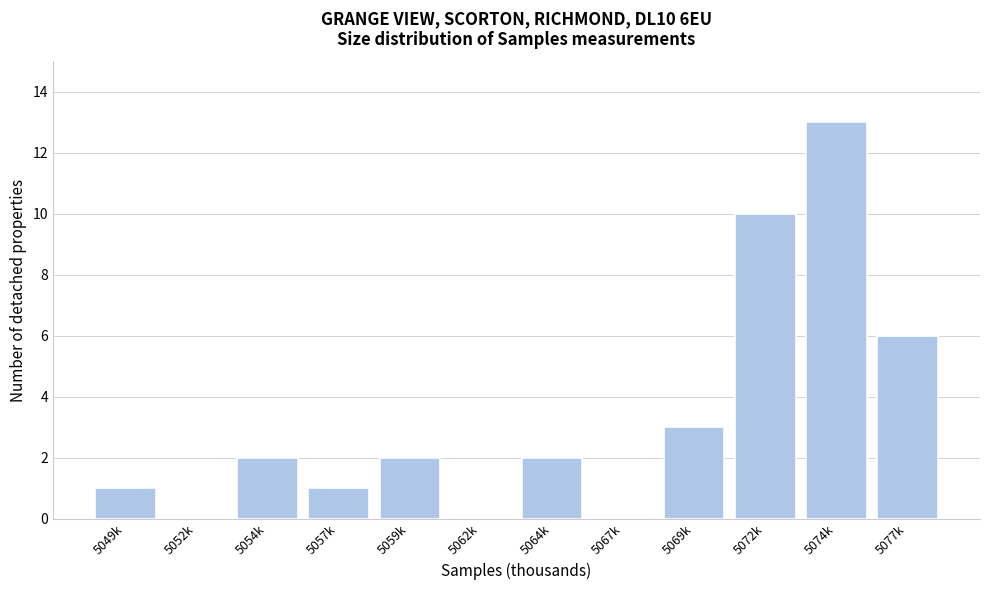

Reading left to right, what are all the values shown in this chart?

5049k=1	5052k=0	5054k=2	5057k=1	5059k=2	5062k=0	5064k=2	5067k=0	5069k=3	5072k=10	5074k=13	5077k=6